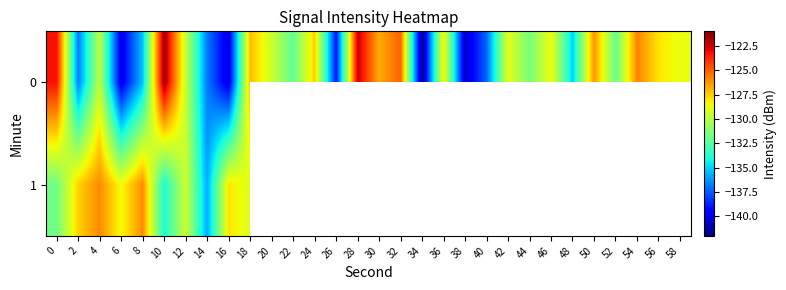

What value does the 1 series have at 8?

-126.0